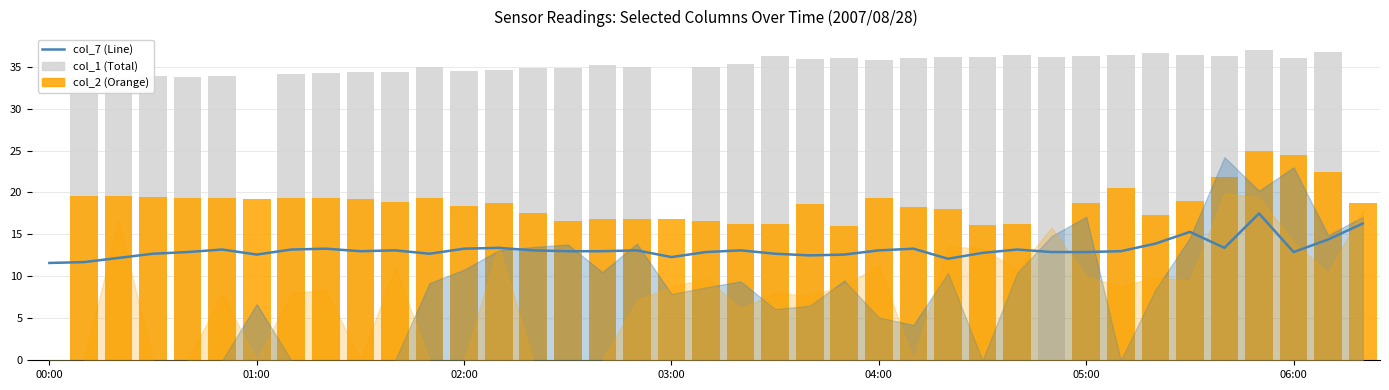

What position from the left is 03:00?

19